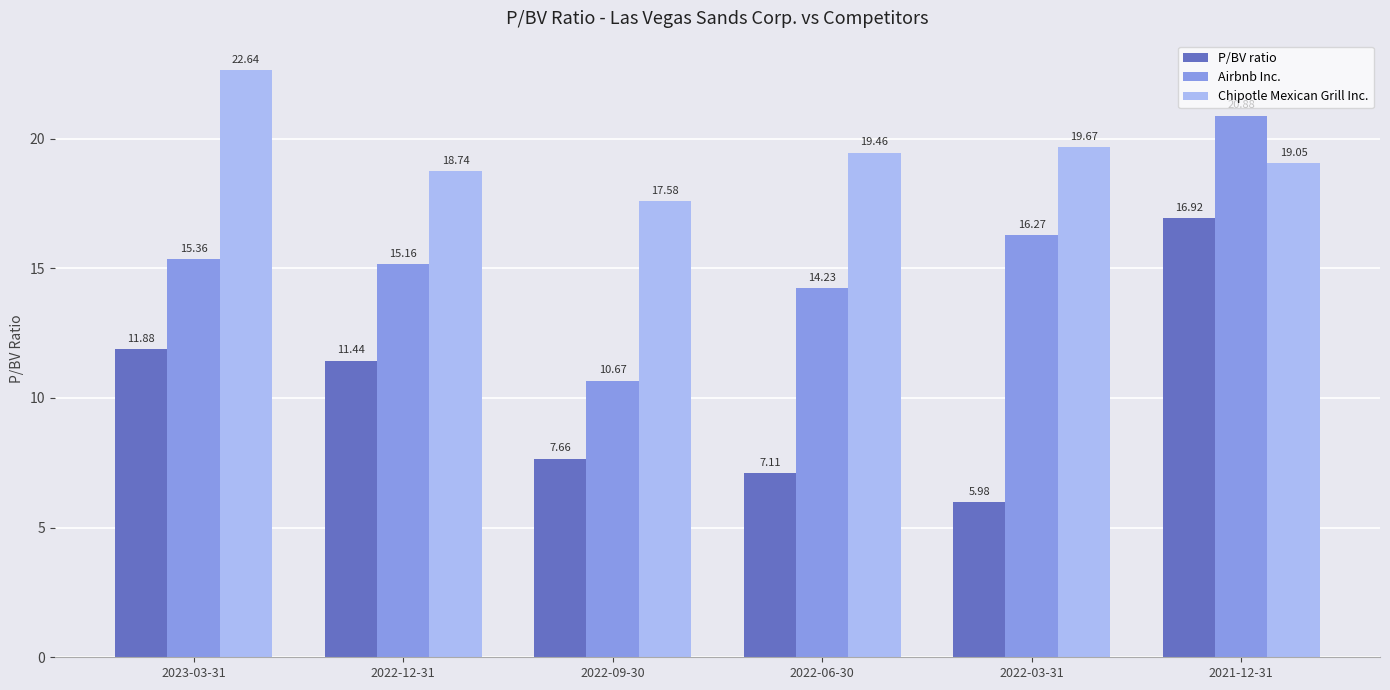

At how many categories does at least one series exceed 11?

6